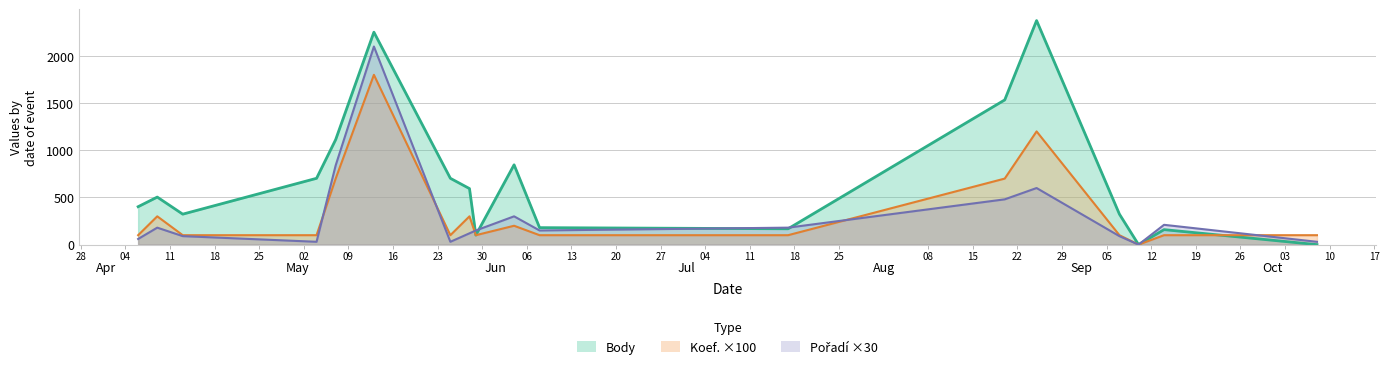

What is the value of the Koef. point at the 12th from the left?

100